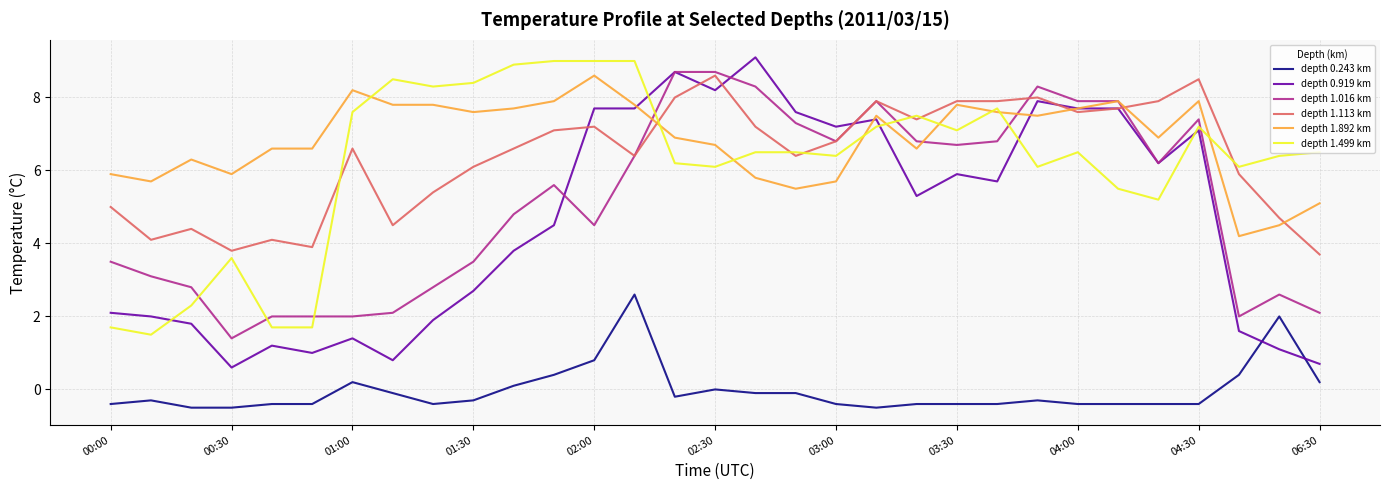

Which series has the widest spread of values?

depth 0.919 km